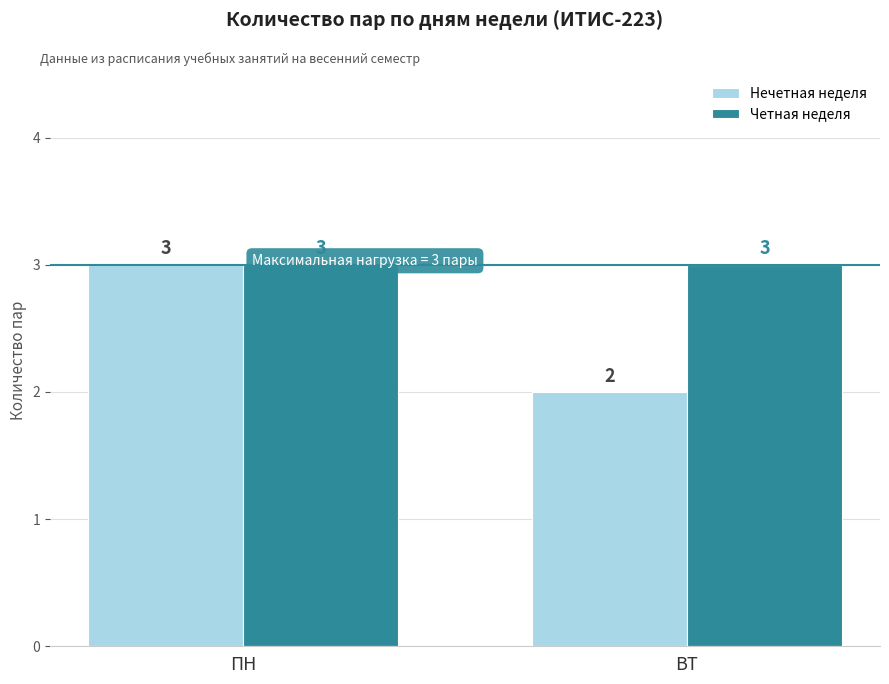

The value of Нечетная неделя at ПН is 3. True or false?

True